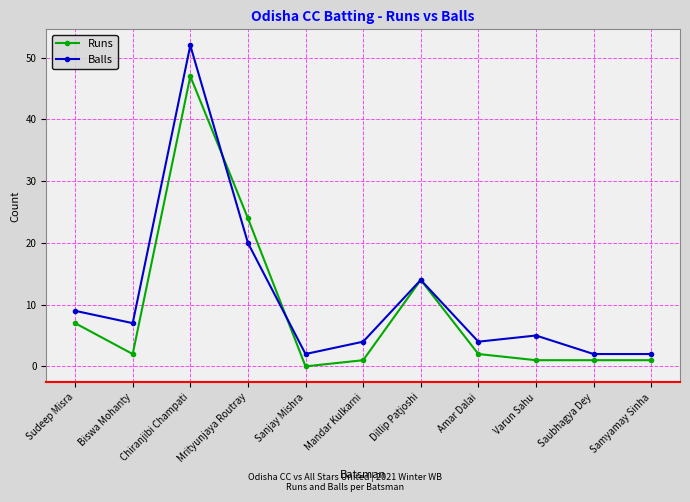

Which series has the widest spread of values?

Balls